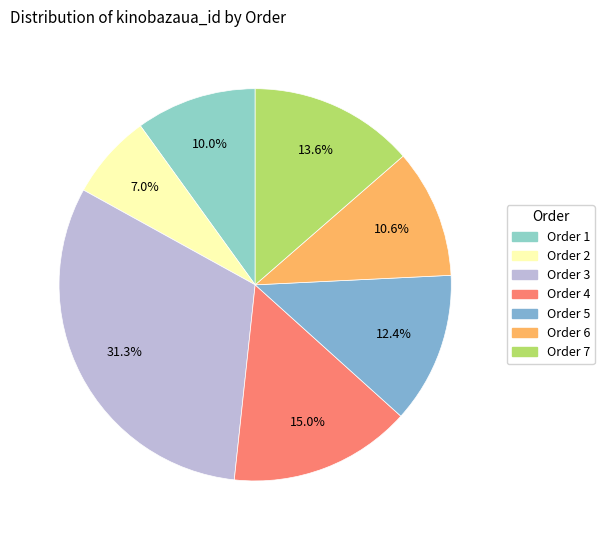

Does any single category account for the majority?

No